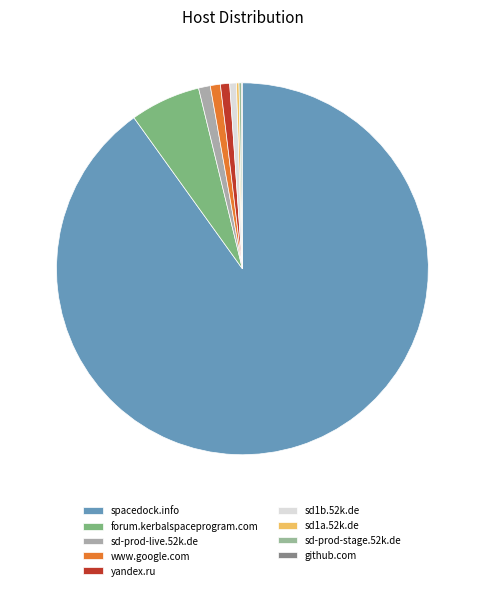

What is the smallest slice in the pie chart?

github.com